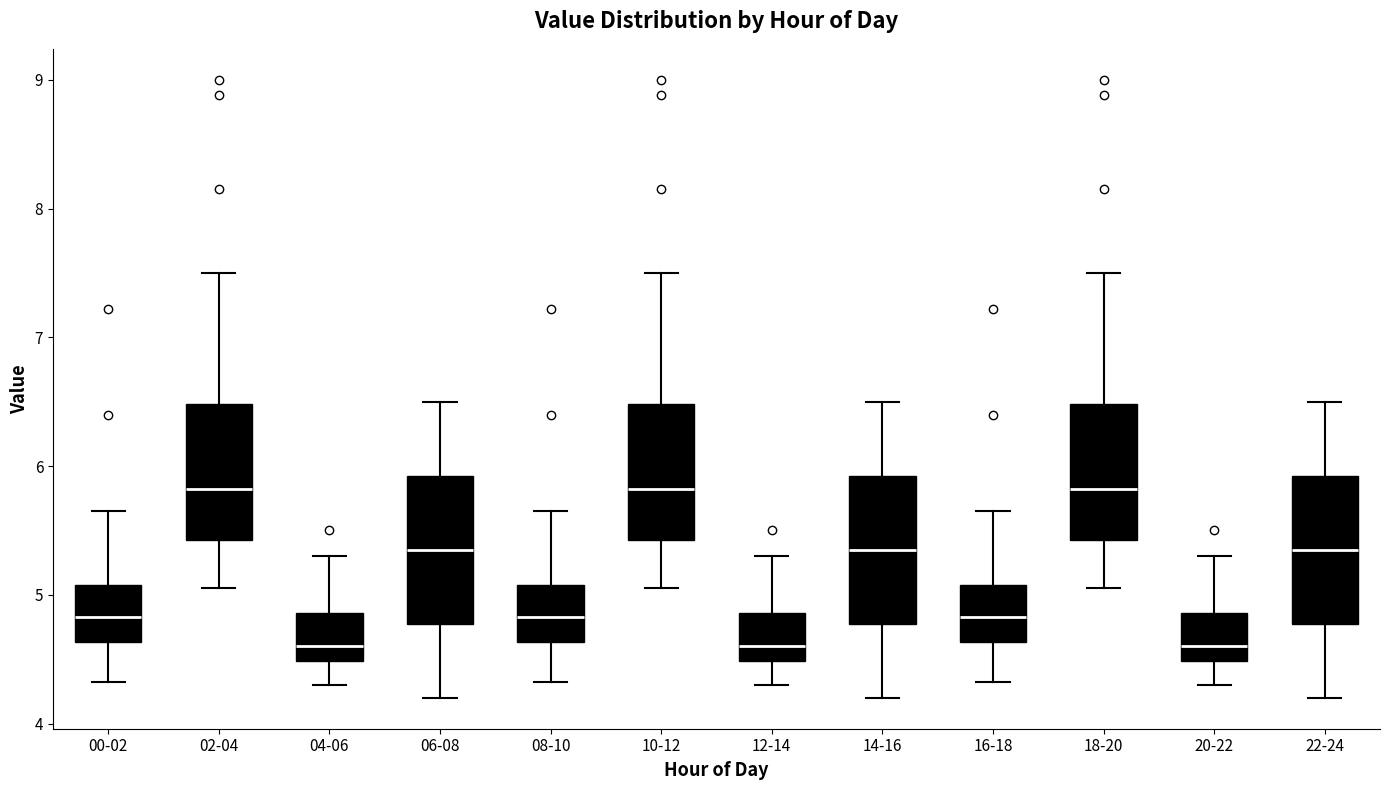

Where does the upper whisker of the box for 06-08 end on the y-axis? The values are not printed on the chart, so give them approximately, as read against the axis.

6.5